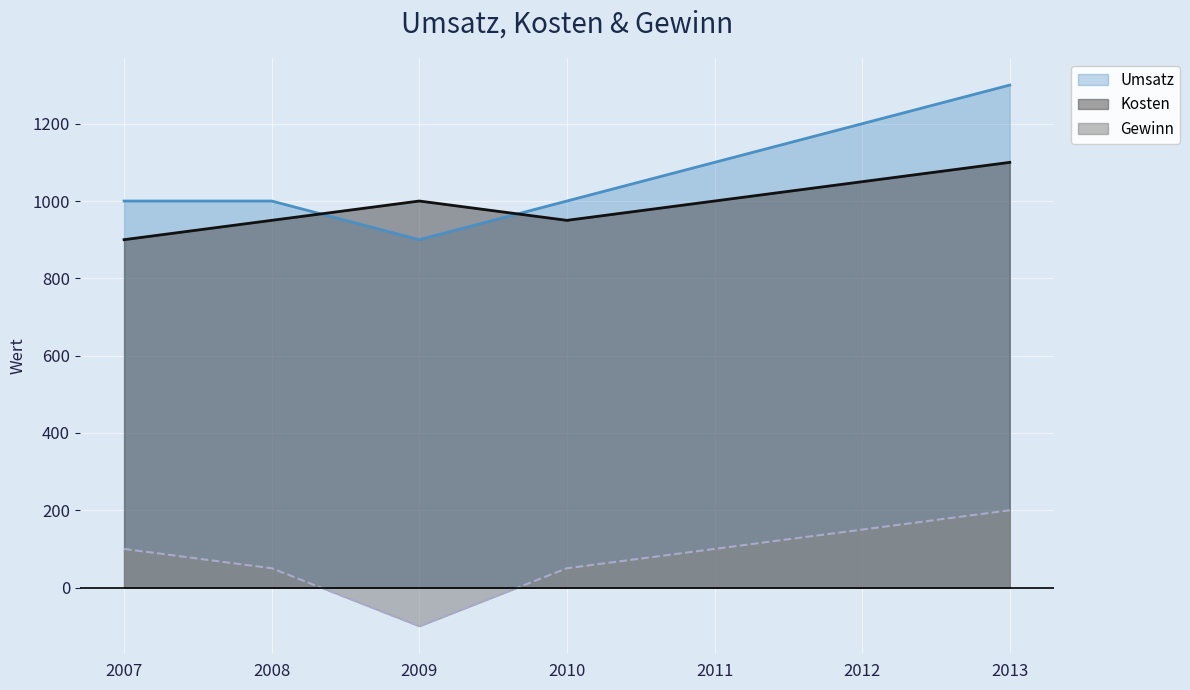

What is the sum of all Kosten values?

6950